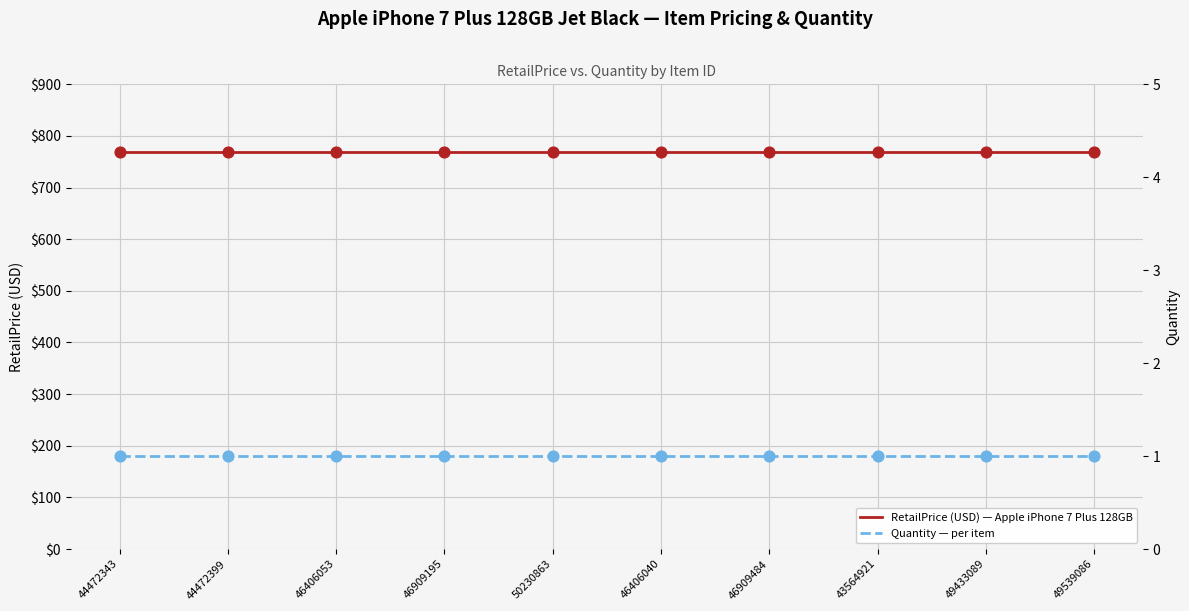

At how many categories does at least one series exceed 710?

10